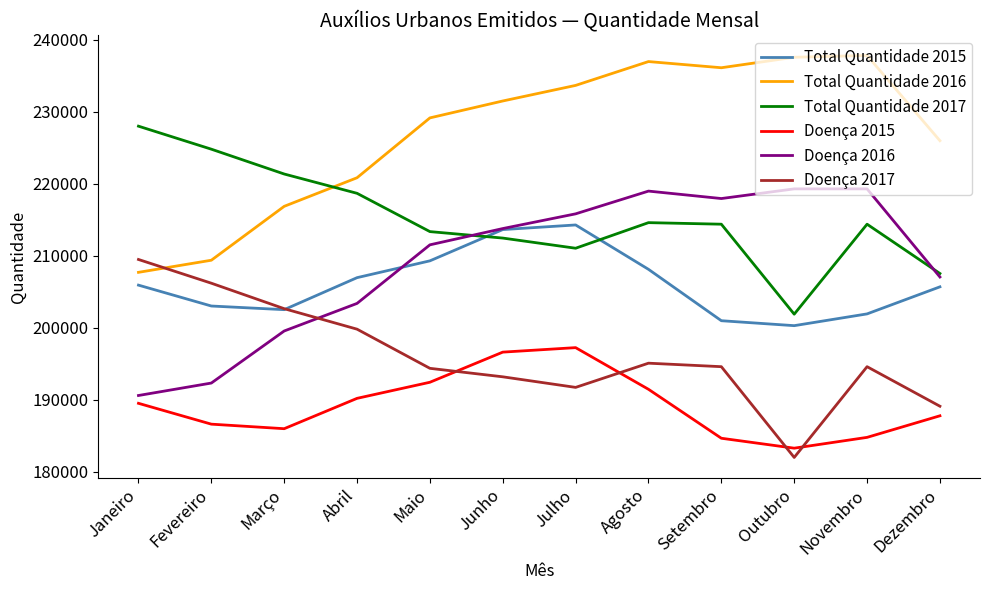

Count the number of categories in the chart.

12